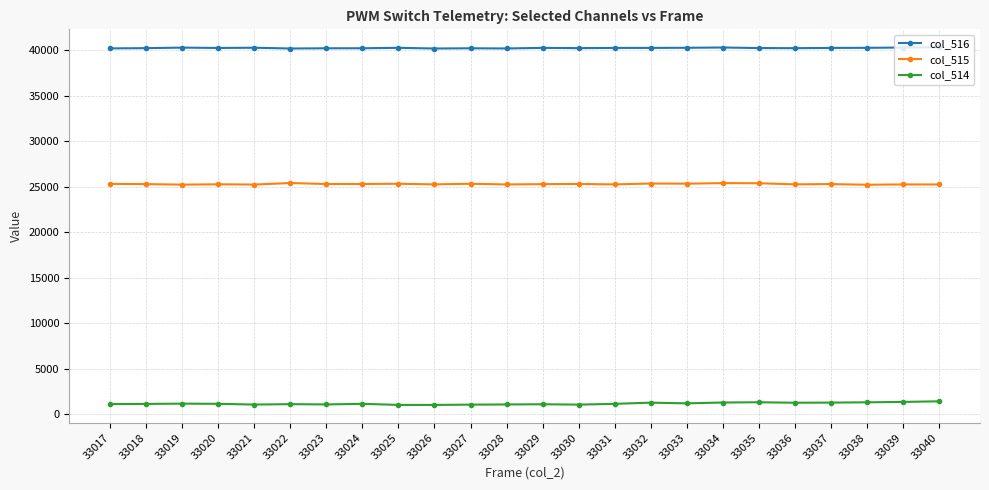

What is the lowest value of the col_515 series?

25221